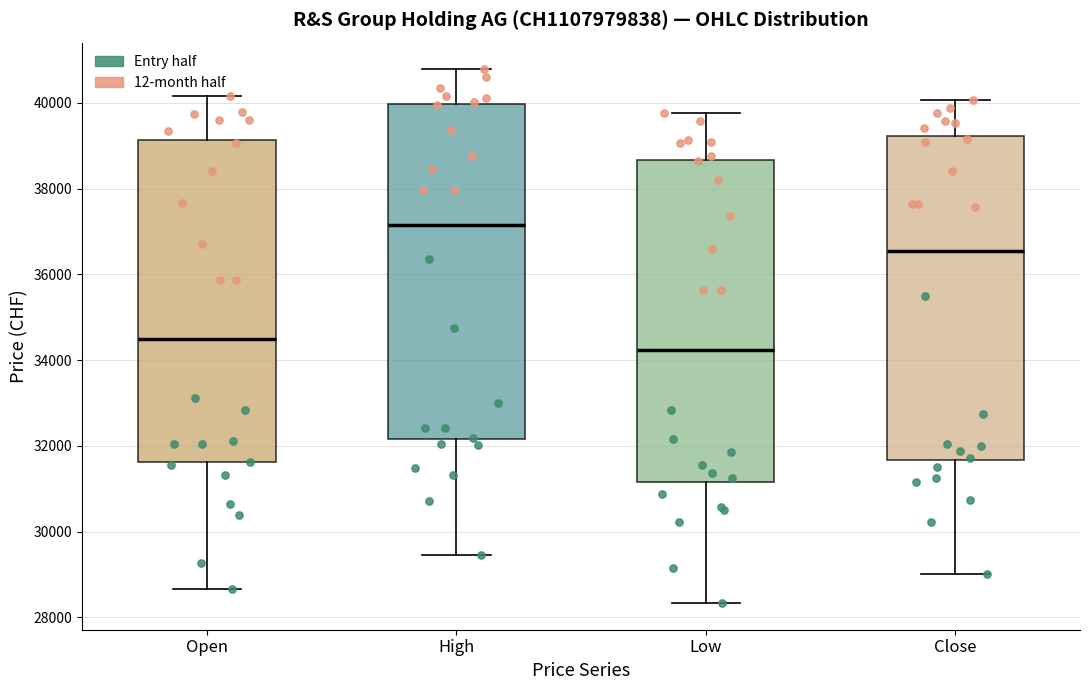

Where does the median line of the box for Close sit on the y-axis? The values are not printed on the chart, so give them approximately, as read against the axis.

36600